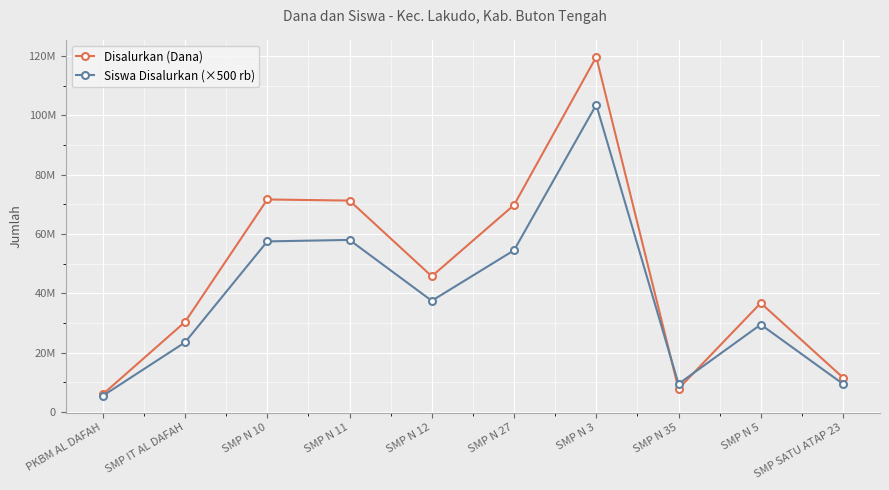

Where is the first local maximum for Disalurkan (Dana)?

SMP N 10